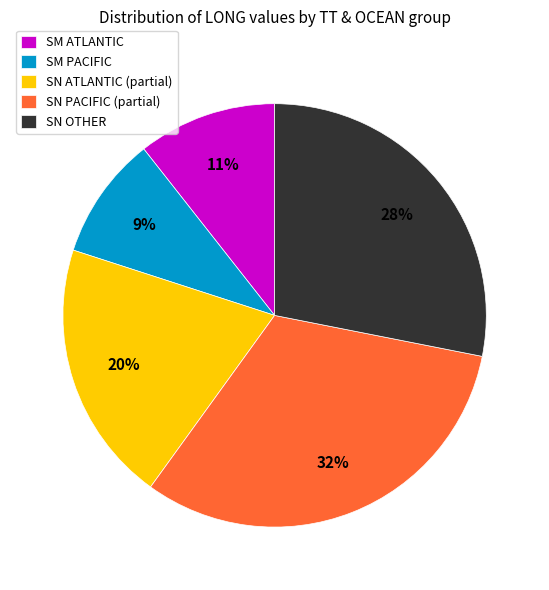

Is there any slice that represents more than half of the pie?

No